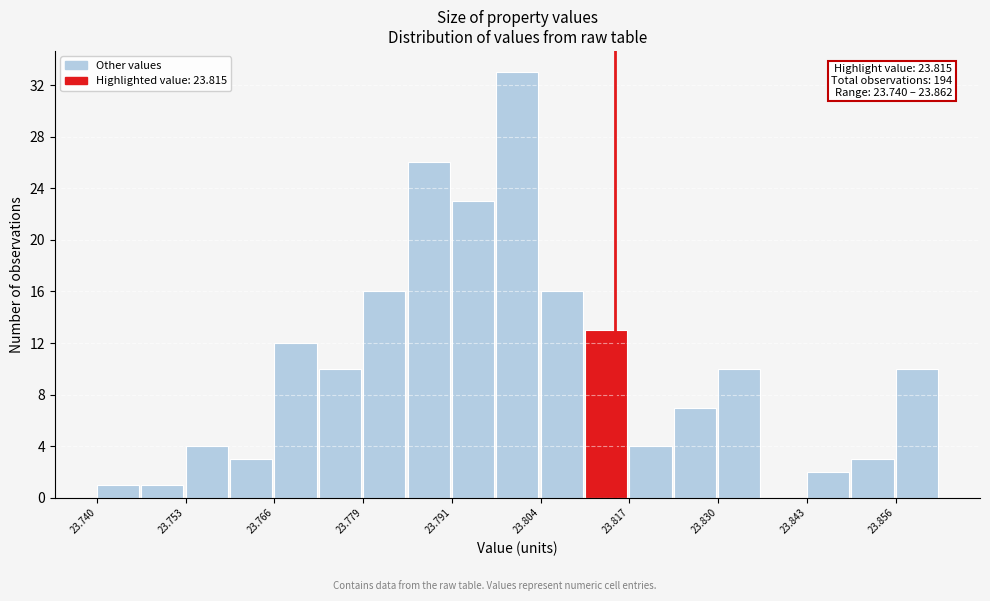

Around what value on the x-axis is the tallest bar? Give the approximate position of its centre, as read against the axis.

23.800